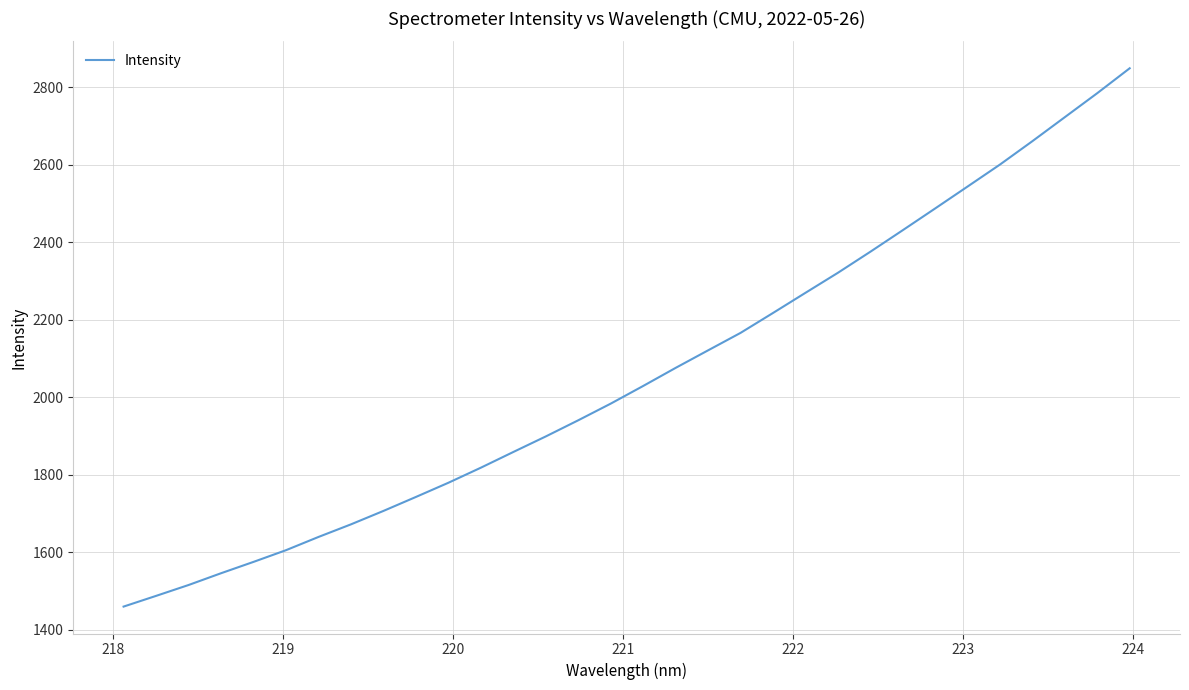

What is the smallest value displayed?

1459.8